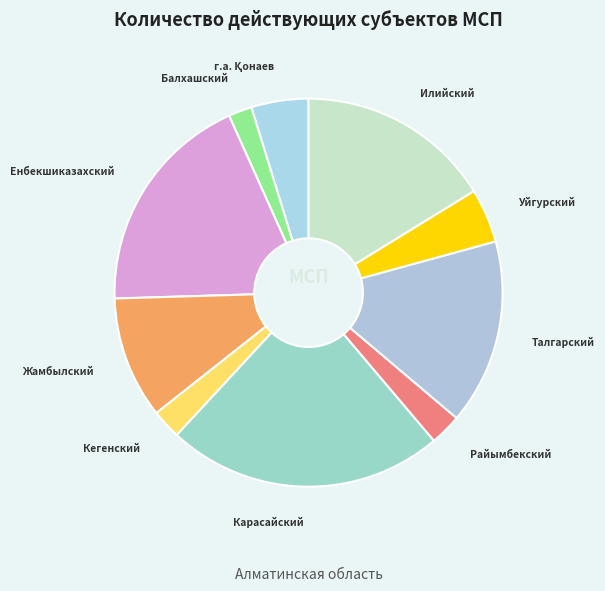

Does Балхашский account for over 50% of the chart?

No